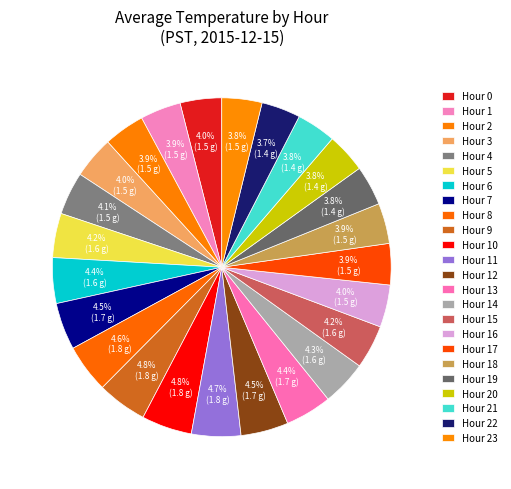

Rank the categories by value from highest to lowest.

Hour 10, Hour 9, Hour 11, Hour 8, Hour 12, Hour 7, Hour 13, Hour 6, Hour 14, Hour 5, Hour 15, Hour 4, Hour 16, Hour 3, Hour 0, Hour 17, Hour 2, Hour 1, Hour 18, Hour 23, Hour 19, Hour 20, Hour 21, Hour 22